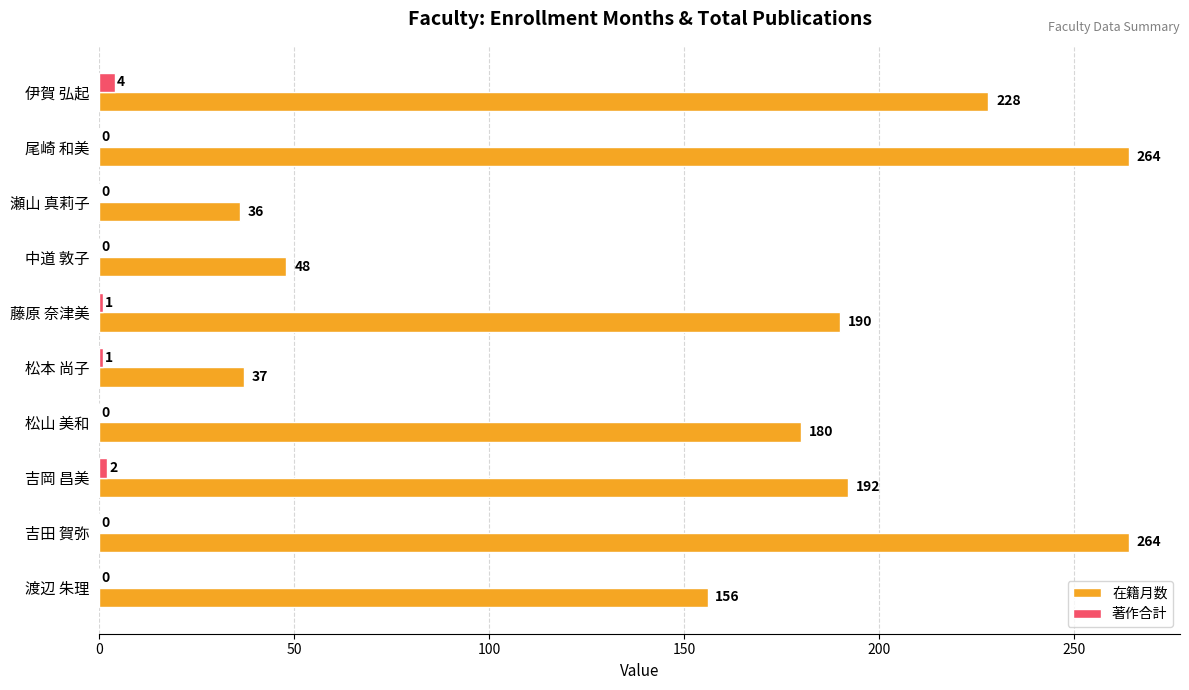

The 著作合計 series shows 0 at 渡辺 朱理. True or false?

True